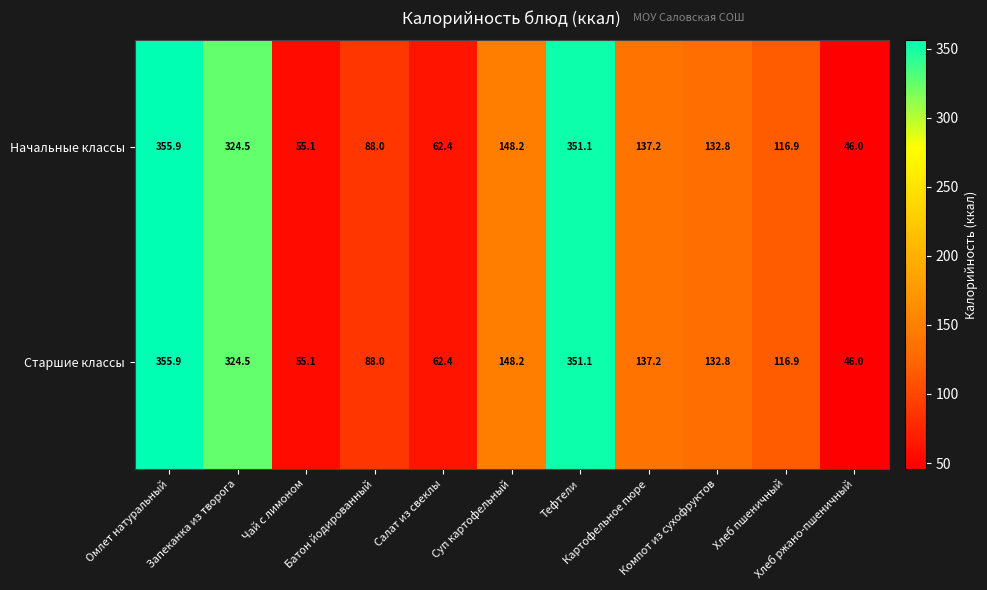

What is the highest value of the Старшие классы series?

355.9